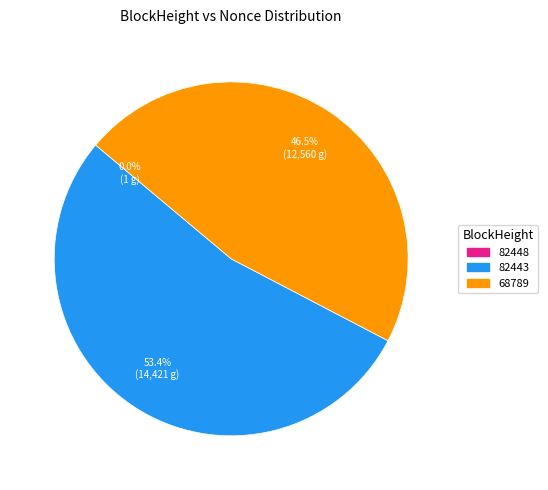

Is there a majority slice in this chart?

Yes